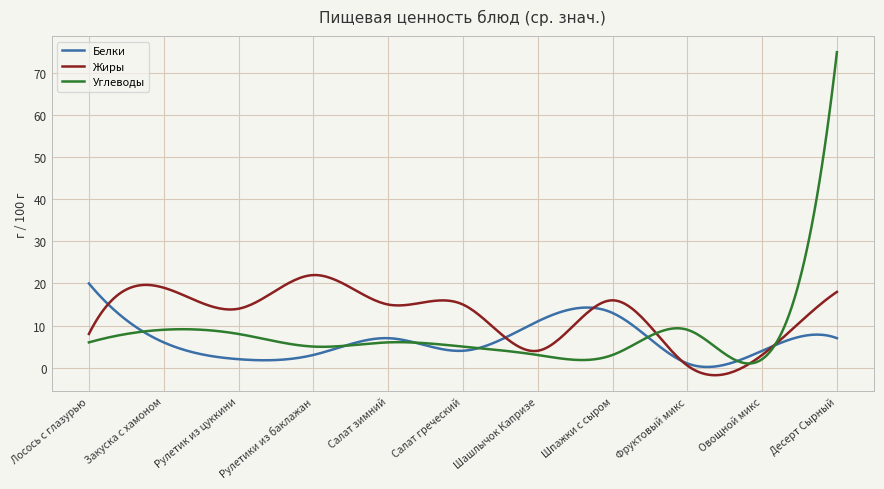

What are all the series names shown in the legend?

Белки, Жиры, Углеводы